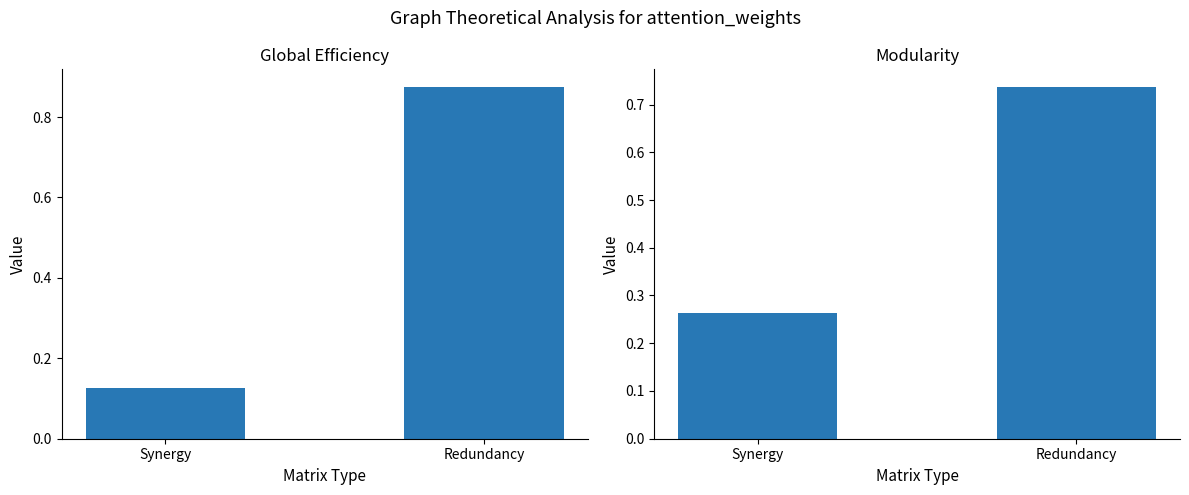

Which category has the highest value in the Modularity series?

Redundancy